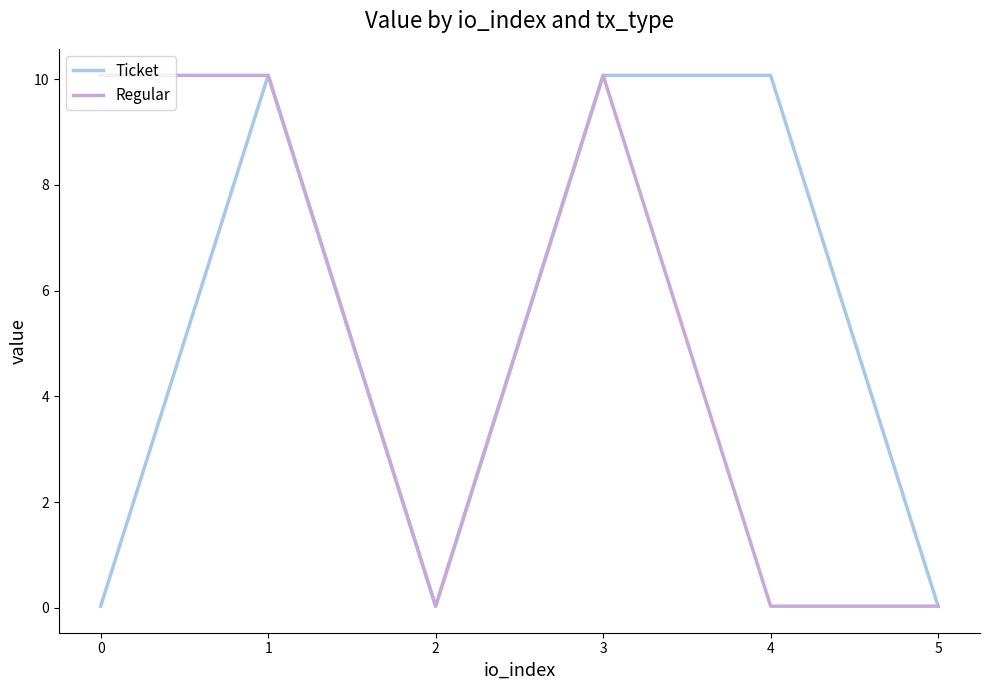

What is the maximum value shown in the chart?

10.1